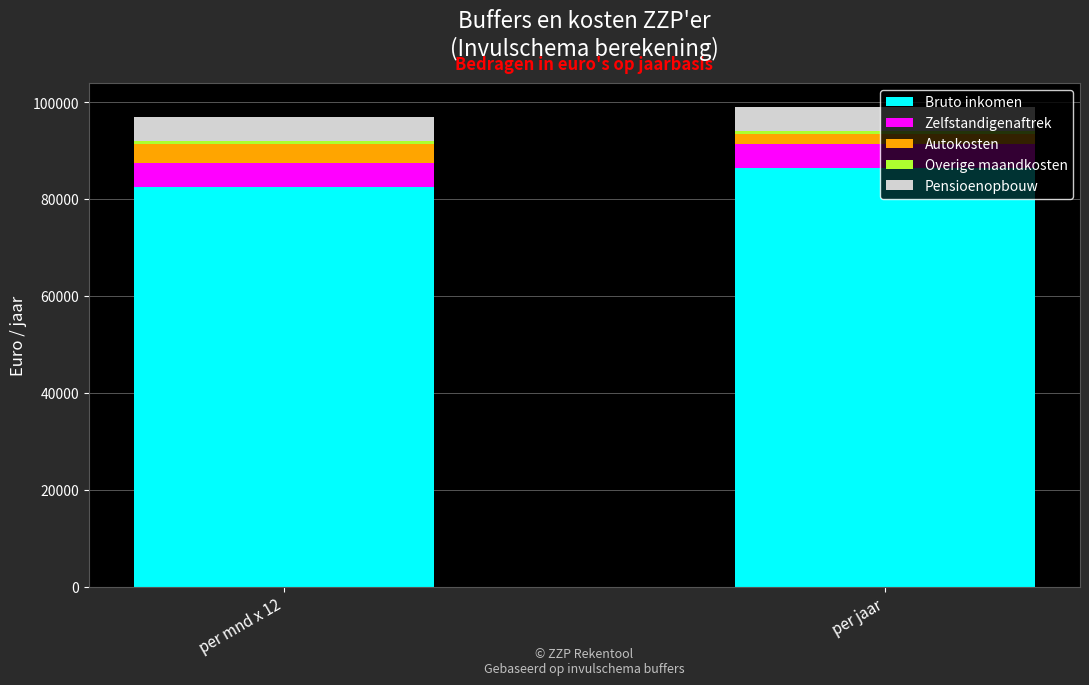

What is the difference between the maximum and minimum values in the Bruto inkomen series?

3850